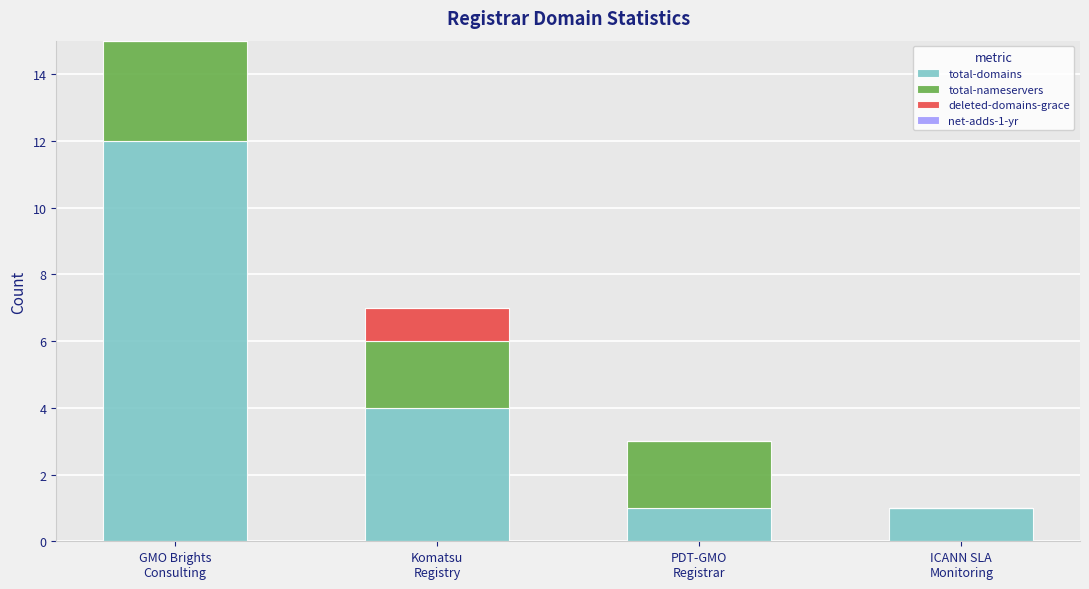

What is the highest value of the total-domains series?

12